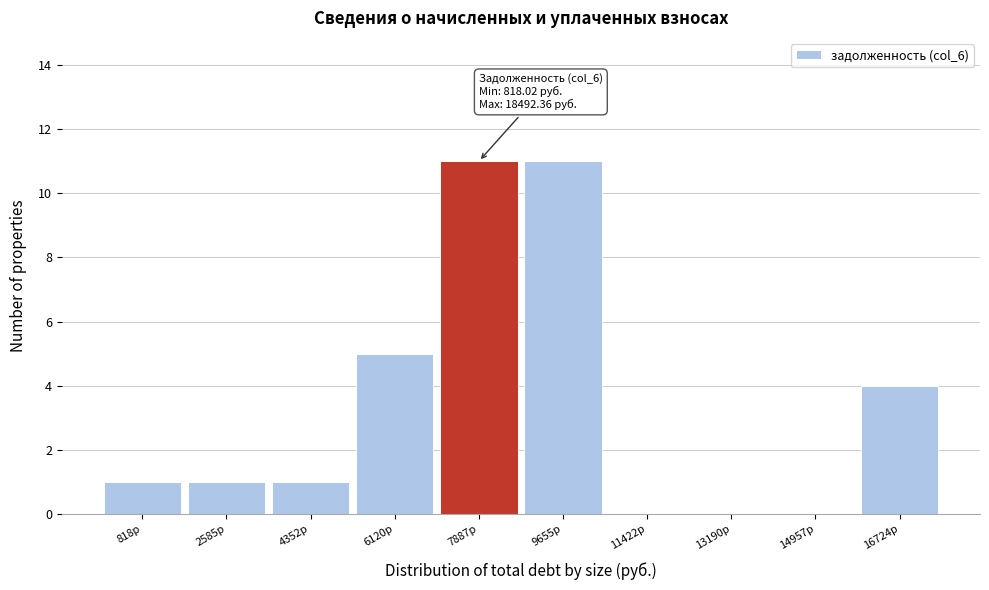

Reading left to right, extract all data points from this chart.

818р=1	2585р=1	4352р=1	6120р=5	7887р=11	9655р=11	11422р=0	13190р=0	14957р=0	16724р=4